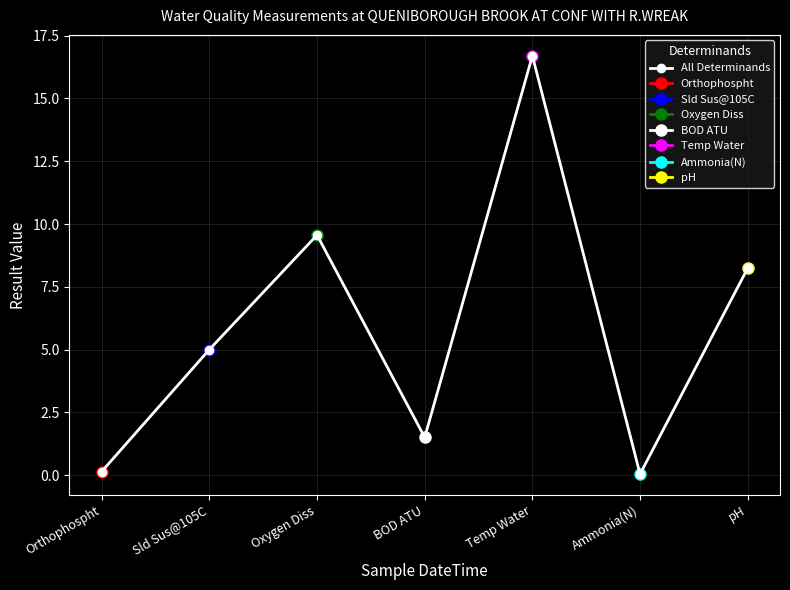

Which has a higher value, Sld Sus@105C or Temp Water?

Temp Water